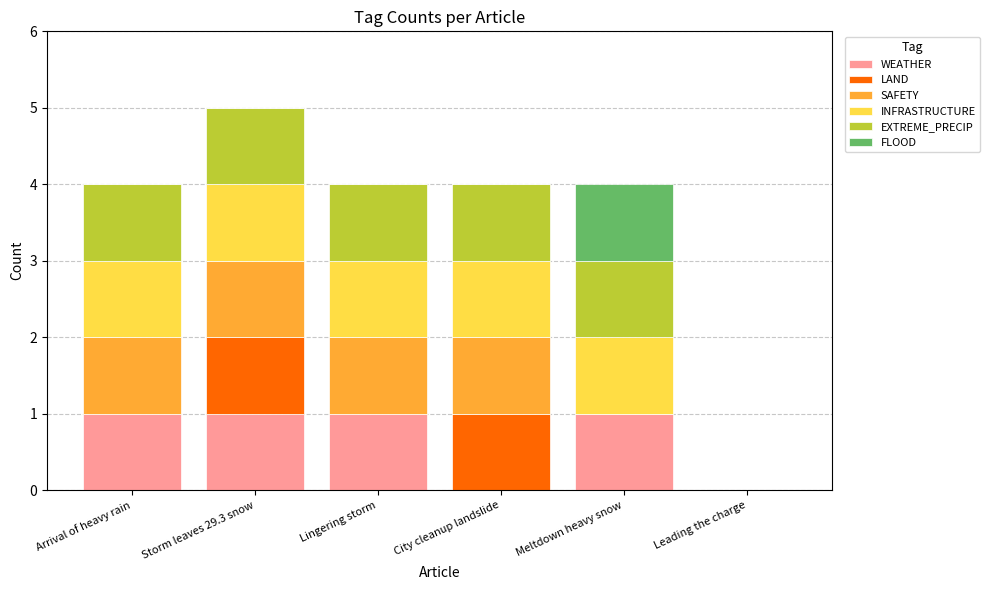

True or false: WEATHER has a value of 0 at City cleanup landslide.

True